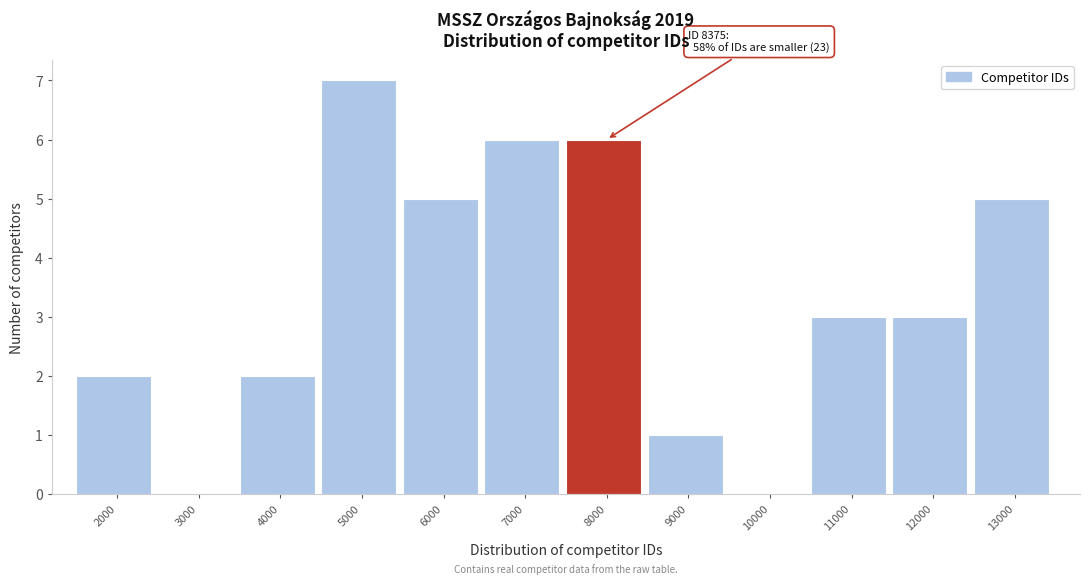

Reading right to left, transcribe all the data shown in this chart.

13000=5	12000=3	11000=3	10000=0	9000=1	8000=6	7000=6	6000=5	5000=7	4000=2	3000=0	2000=2